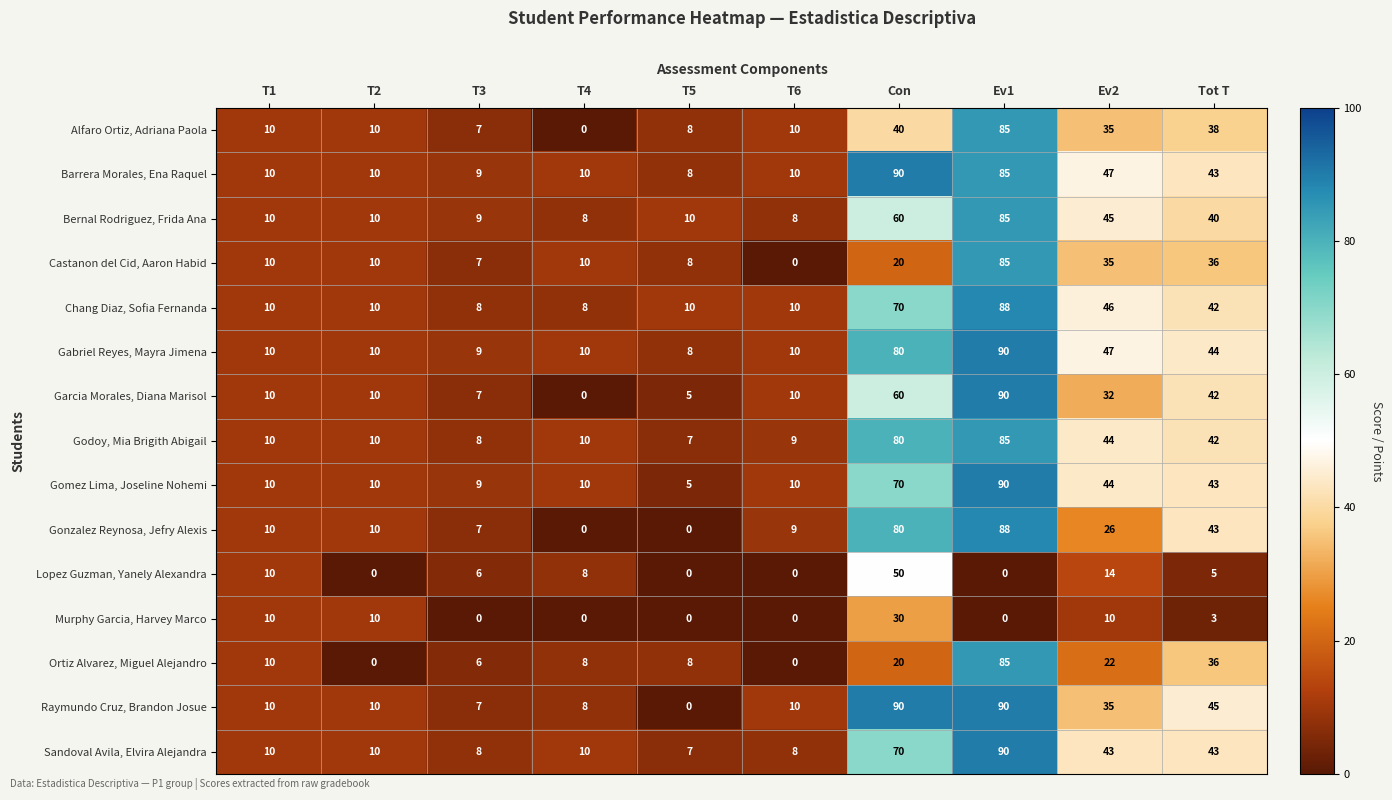

What is the total value across all series at Ev1?

1136